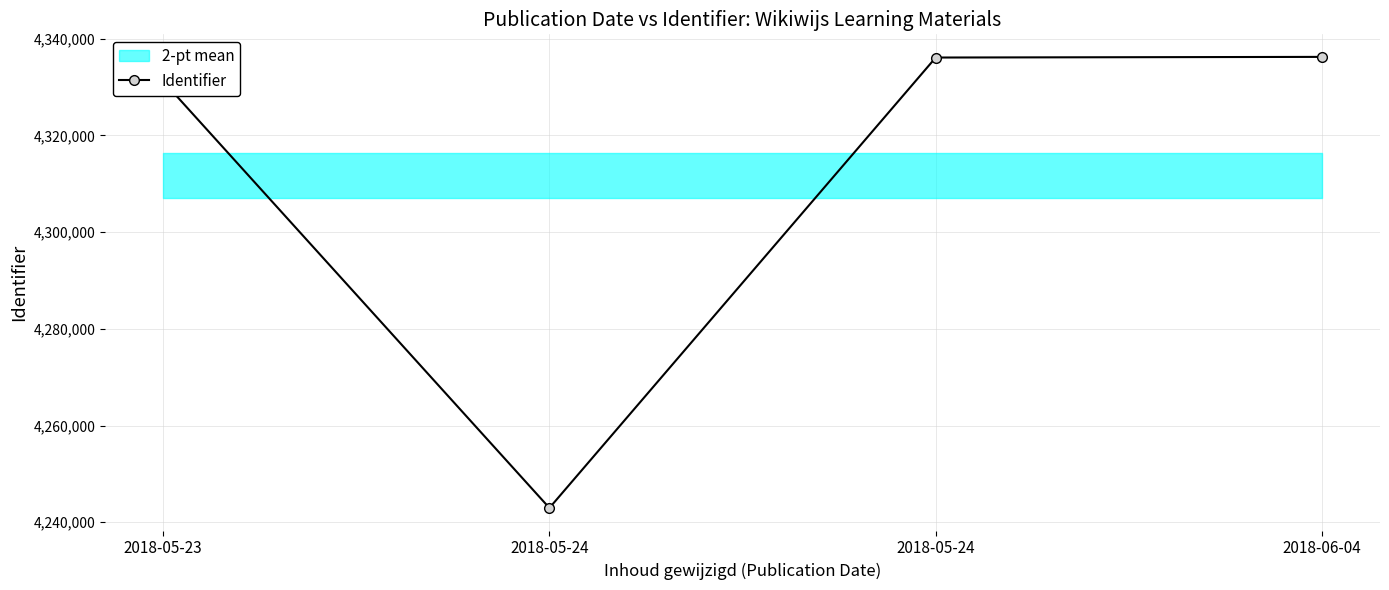

The chart shows a value of 7150514 at 2018-05-24. True or false?

False